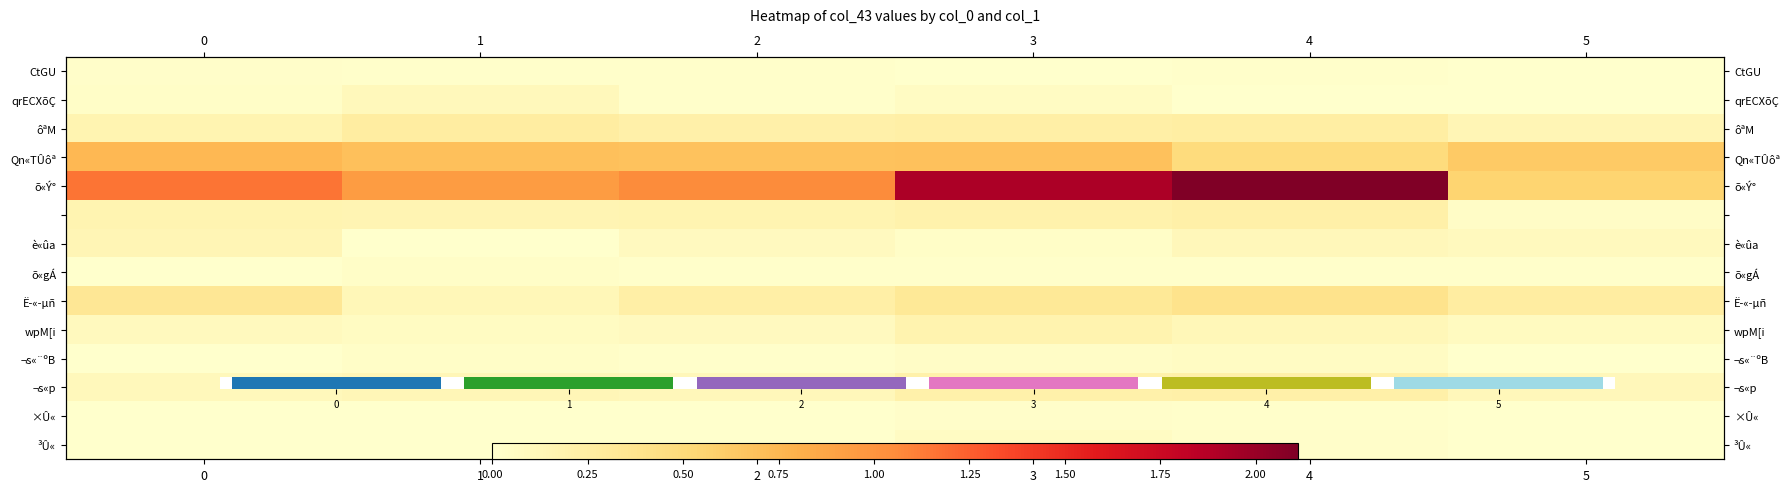

Which has a higher value, 5 or 3?

5